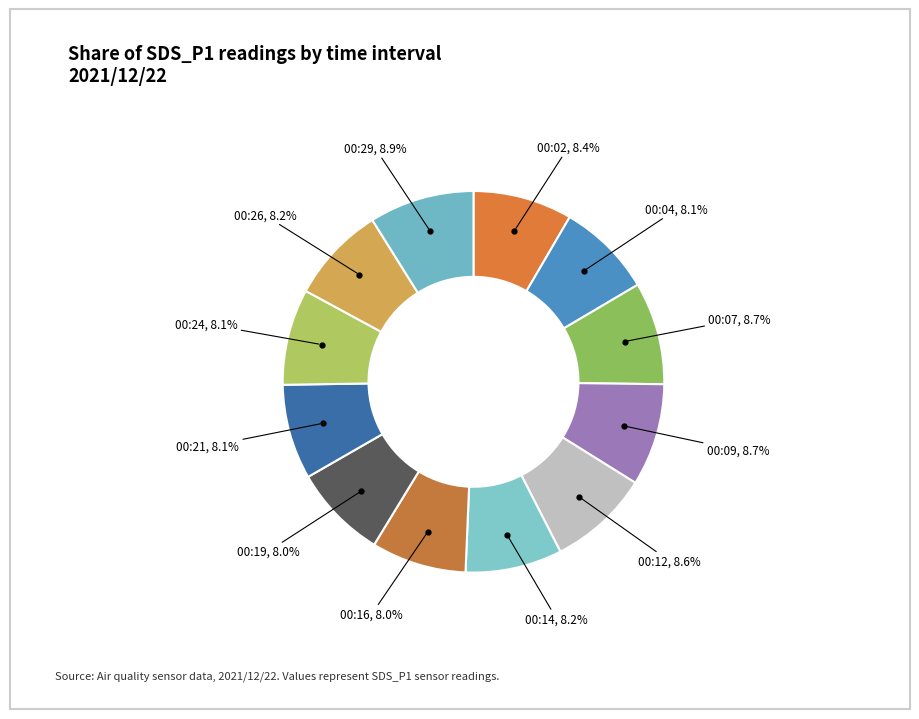

To the nearest percent, what is the average slice percentage?

8%